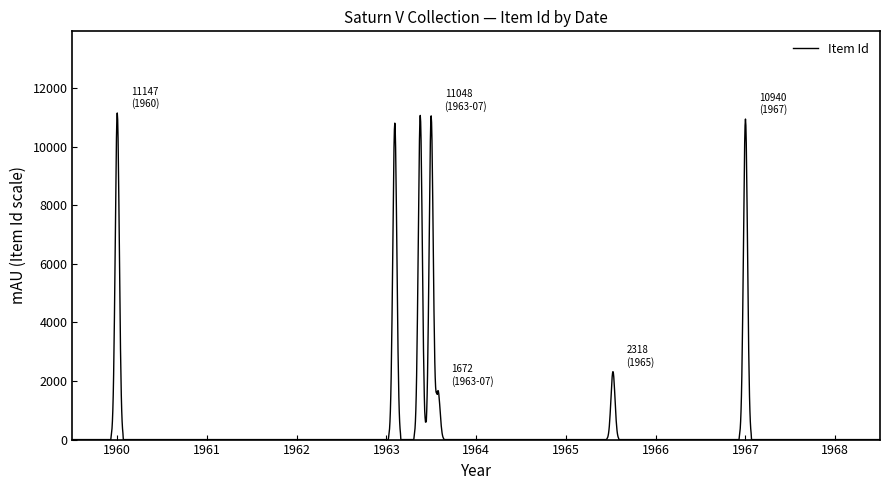

What is the maximum value shown in the chart?

11147.0